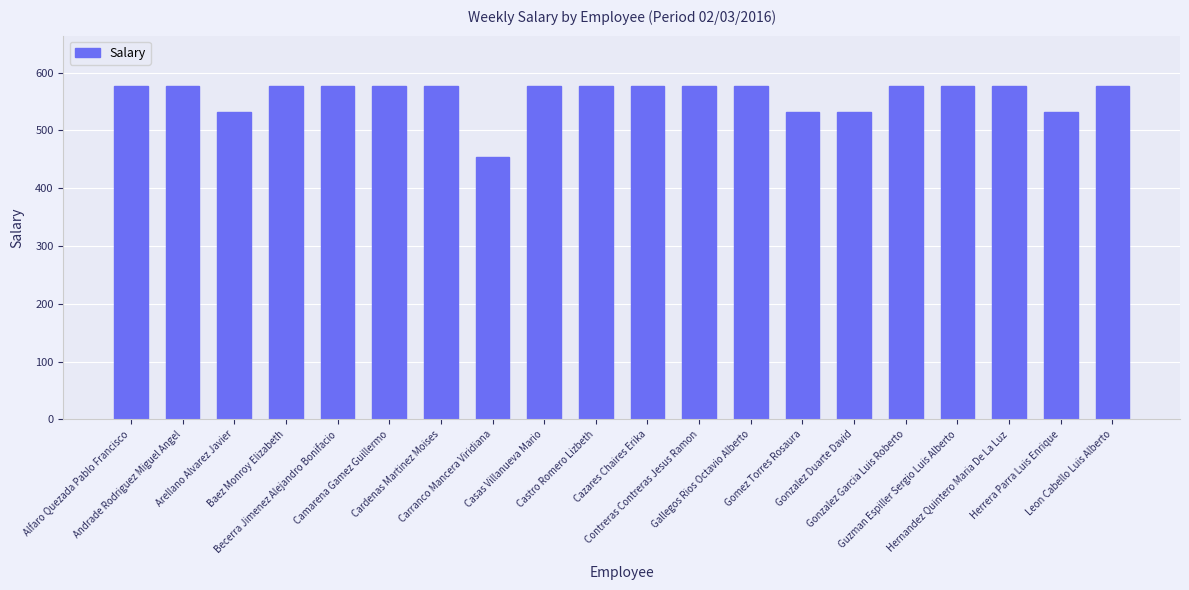

What is the label of the 18th bar from the left?

Hernandez Quintero Maria De La Luz